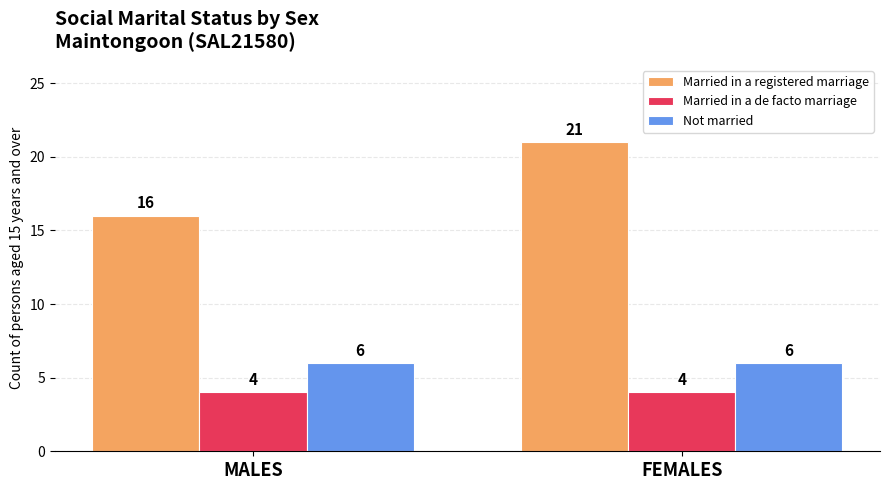

Rank the series by their maximum value, from lowest to highest.

Married in a de facto marriage, Not married, Married in a registered marriage